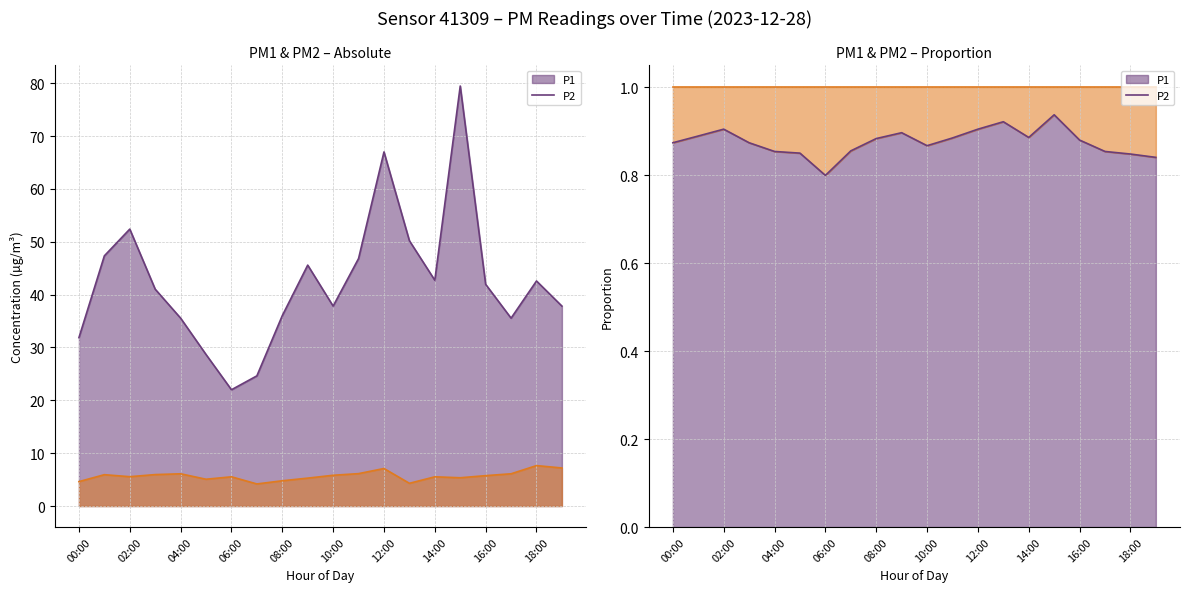

Reading left to right, extract all data points from this chart.

P1: 00:00=31.9	01:00=47.3	02:00=52.4	03:00=41.0	04:00=35.5	05:00=28.7	06:00=22.0	07:00=24.6	08:00=36.0	09:00=45.6	10:00=37.8	11:00=46.8	12:00=67.0	13:00=50.2	14:00=42.7	15:00=79.5	16:00=42.0	17:00=35.5	18:00=42.6	19:00=37.8
P2: 00:00=4.6	01:00=5.9	02:00=5.5	03:00=6.0	04:00=6.1	05:00=5.1	06:00=5.5	07:00=4.2	08:00=4.8	09:00=5.3	10:00=5.8	11:00=6.1	12:00=7.1	13:00=4.3	14:00=5.5	15:00=5.3	16:00=5.8	17:00=6.1	18:00=7.7	19:00=7.2